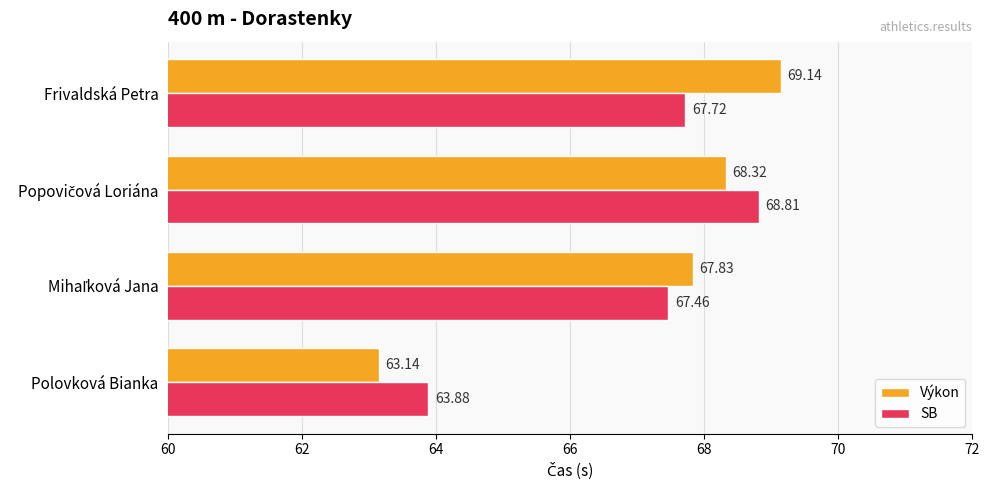

What is the greatest value displayed?

69.1